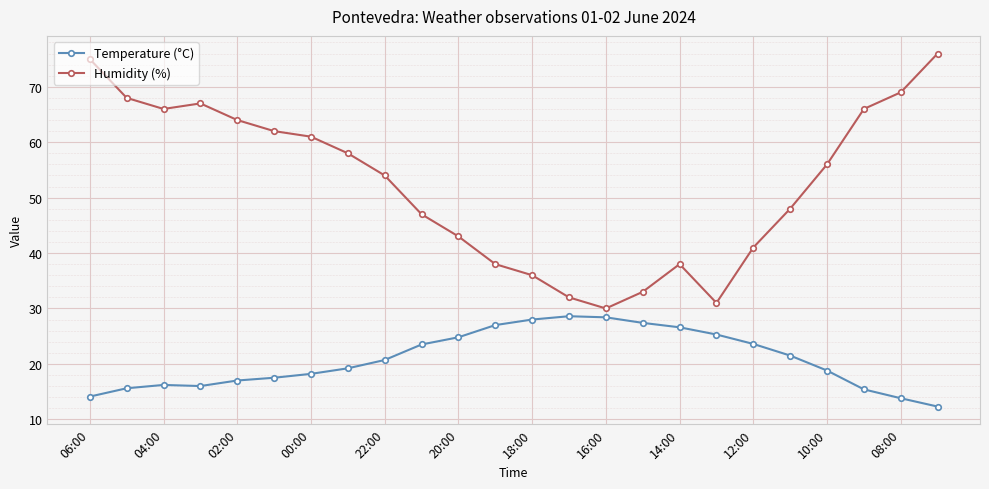

List the series in order of their peak value, highest first.

Humidity (%), Temperature (°C)